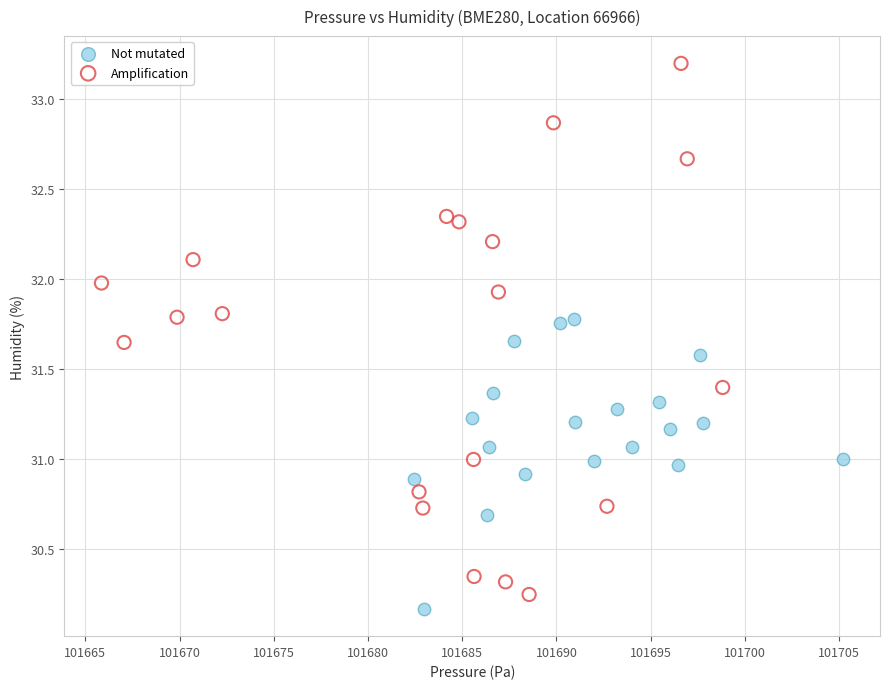

Which series reaches the maximum Y coordinate?

Amplification